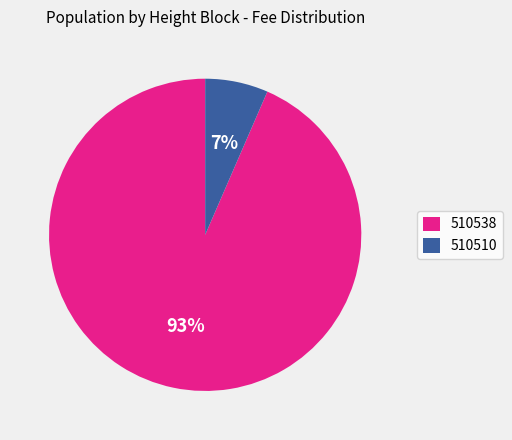

To the nearest percent, what percentage of the pie is 510510?

7%